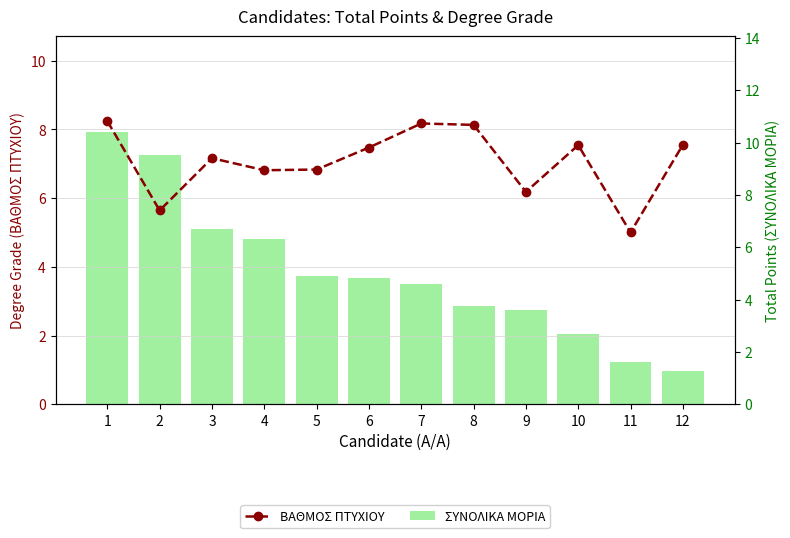

At which label is ΣΥΝΟΛΙΚΑ ΜΟΡΙΑ closest to 5?

5